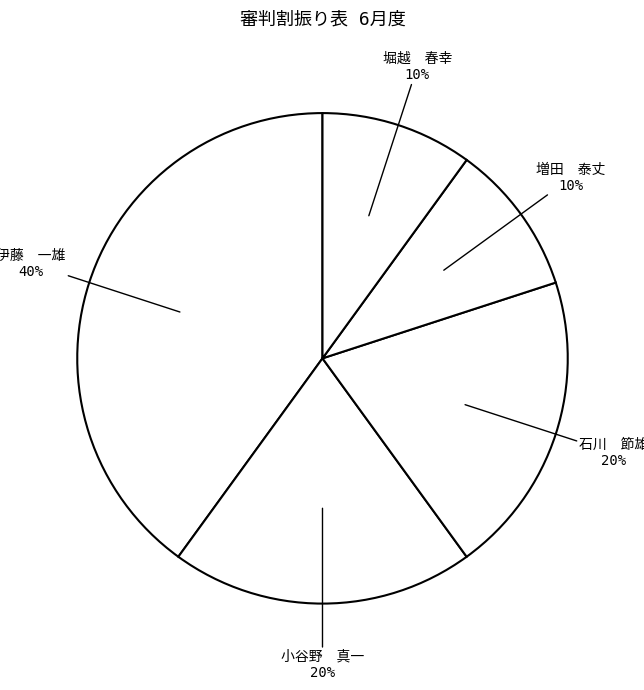

To the nearest percent, what is the average slice percentage?

20%